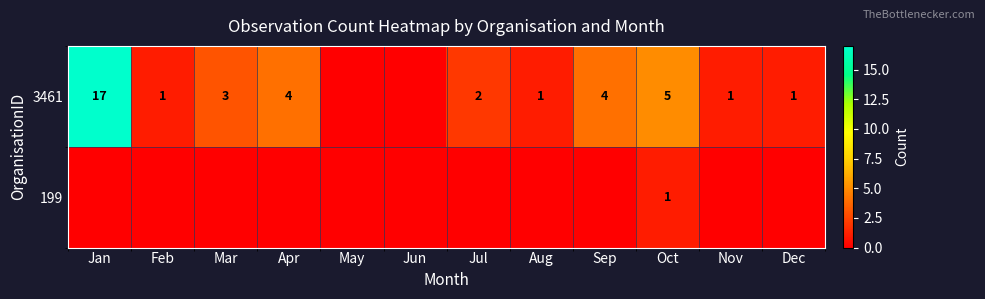

Between Aug and Jul, which is larger?

Jul